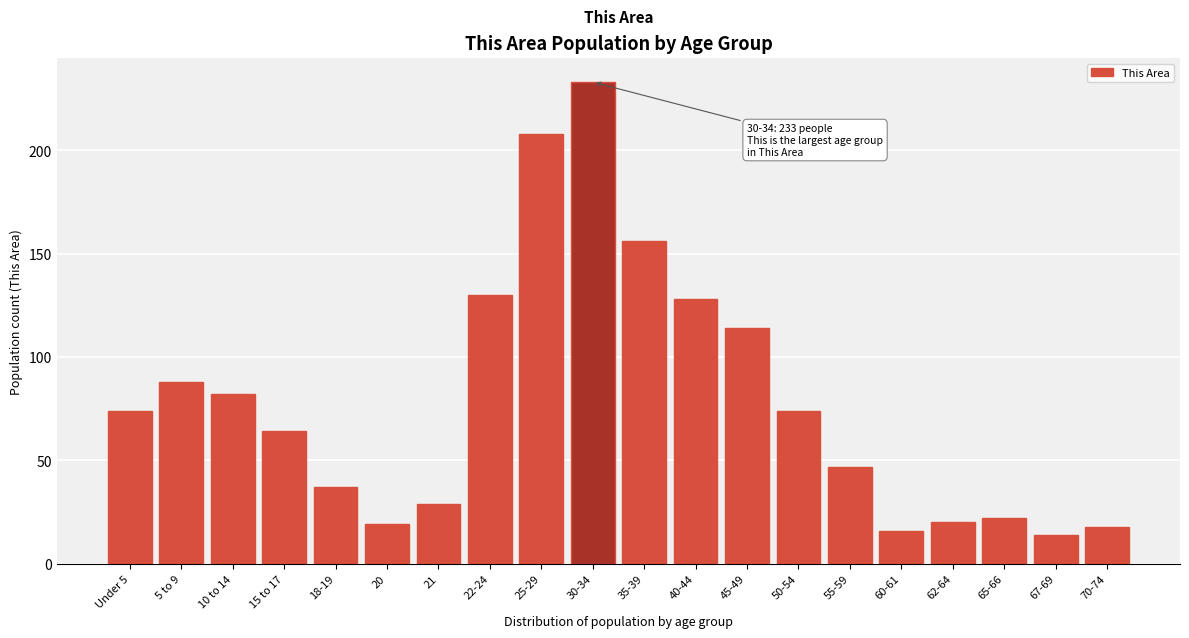

Reading right to left, transcribe all the data shown in this chart.

70-74=18	67-69=14	65-66=22	62-64=20	60-61=16	55-59=47	50-54=74	45-49=114	40-44=128	35-39=156	30-34=233	25-29=208	22-24=130	21=29	20=19	18-19=37	15 to 17=64	10 to 14=82	5 to 9=88	Under 5=74